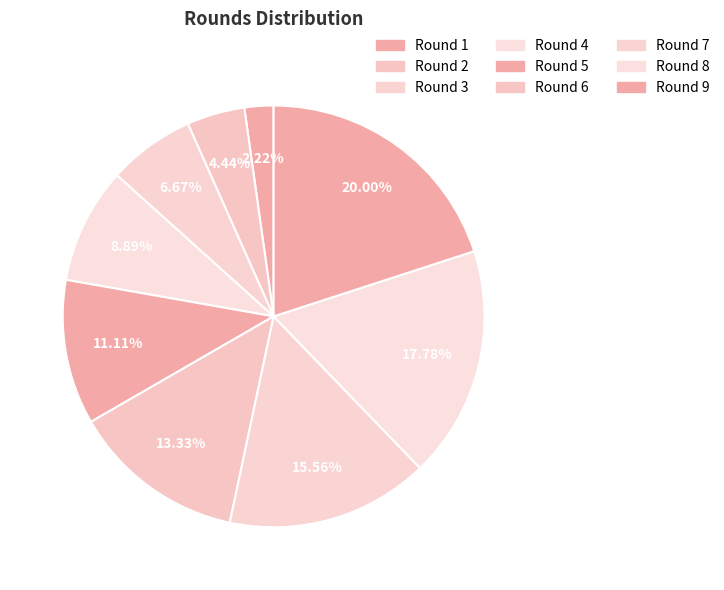

Count the number of slices in the pie.

9